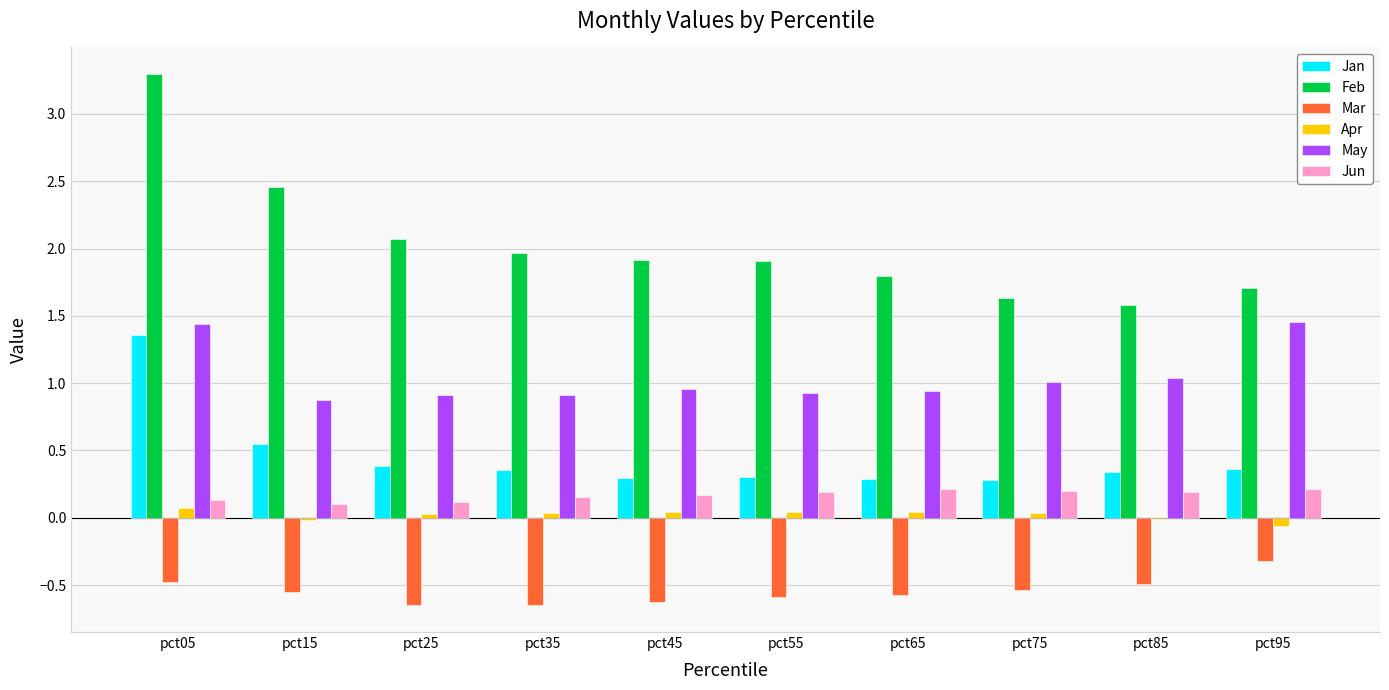

The value of Jan at pct75 is 0.3. True or false?

True